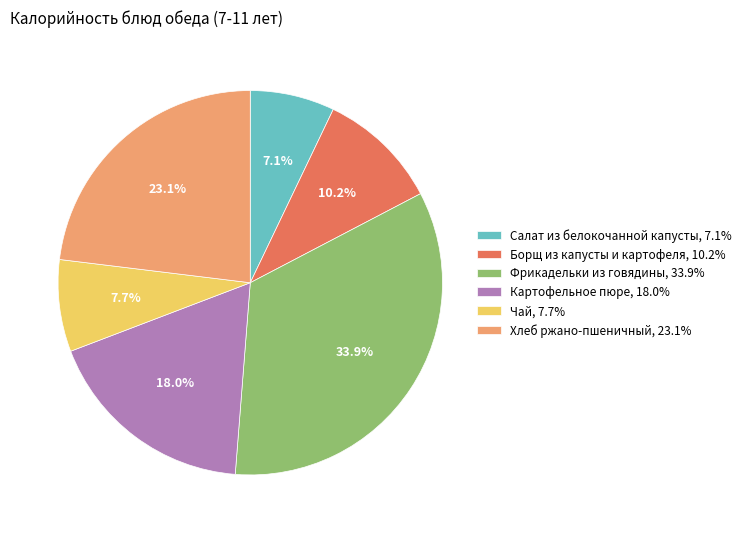

To the nearest percent, what is the average slice percentage?

17%